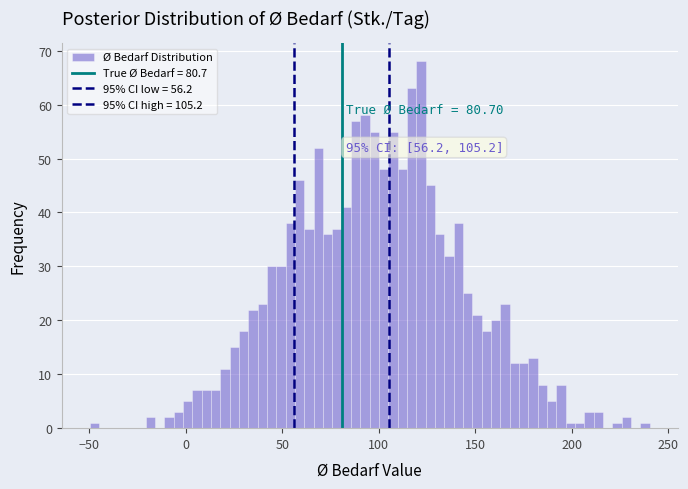

Read against the x-axis, roughly where is the centre of the tallest bar?

120